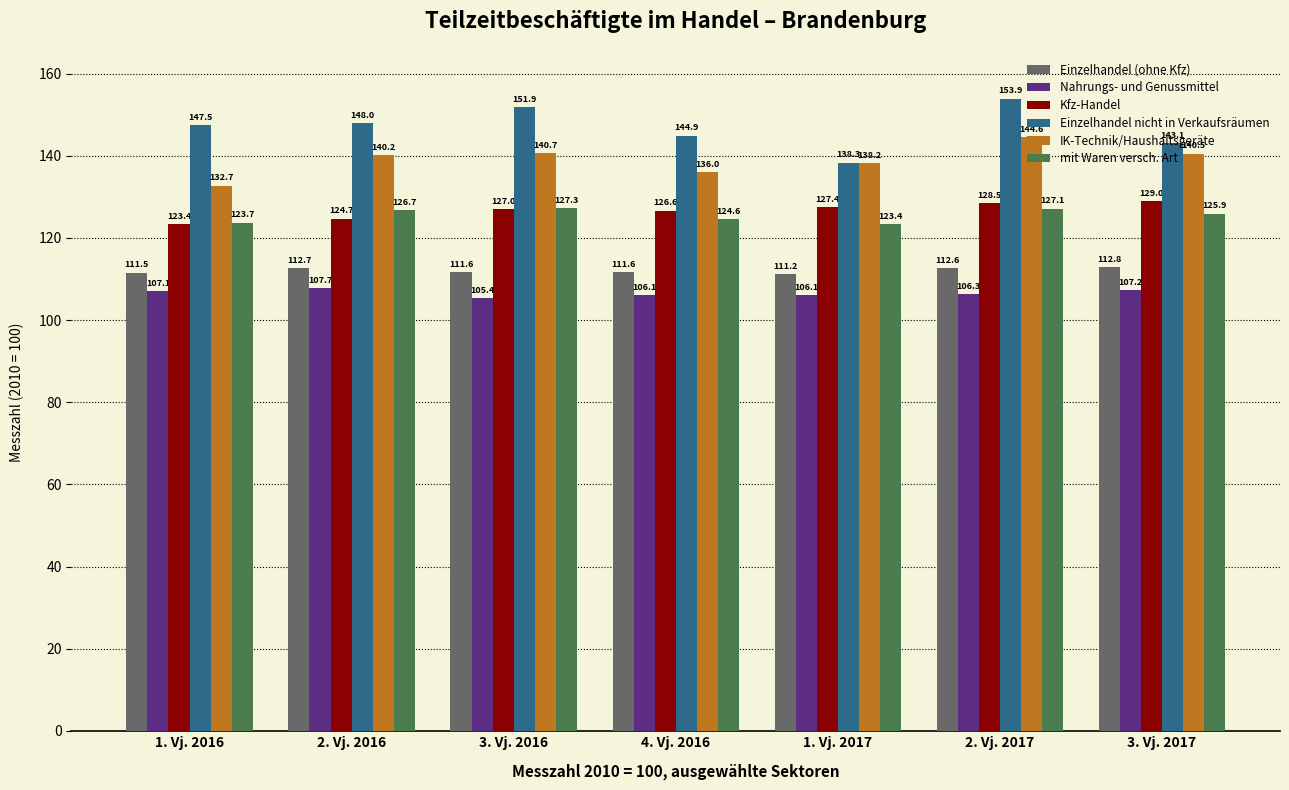

Is the value of mit Waren versch. Art at 3. Vj. 2016 greater than the value of IK-Technik/Haushaltsgeräte at 1. Vj. 2017?

No